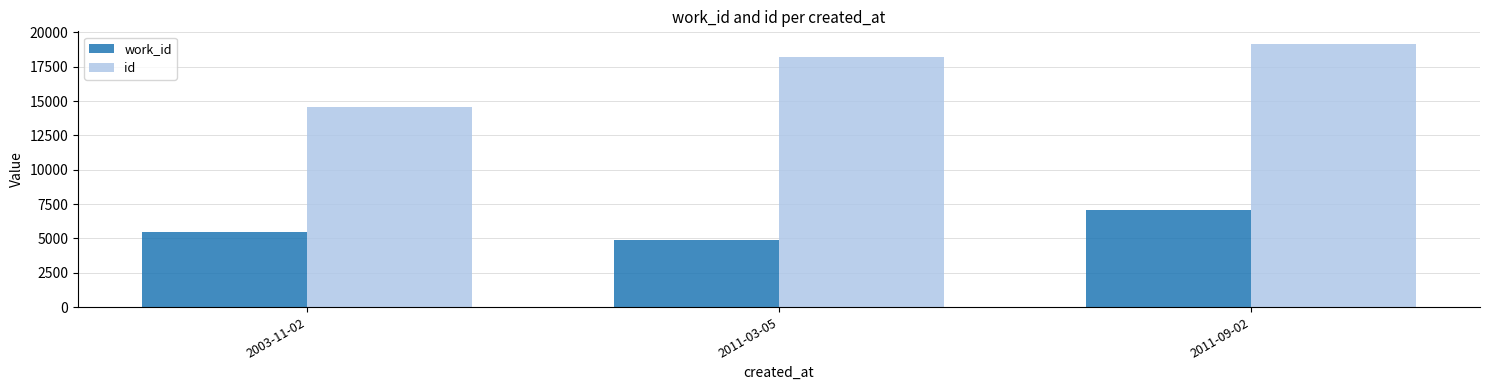

At which label is id closest to 16858?

2011-03-05